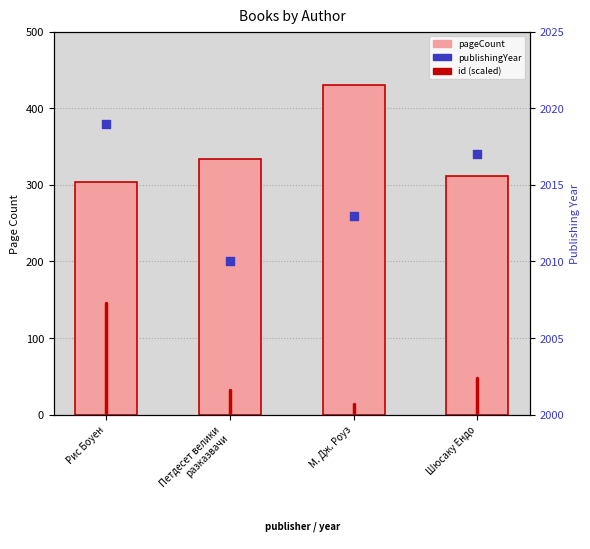

Which series contains the highest Y value?

publishingYear